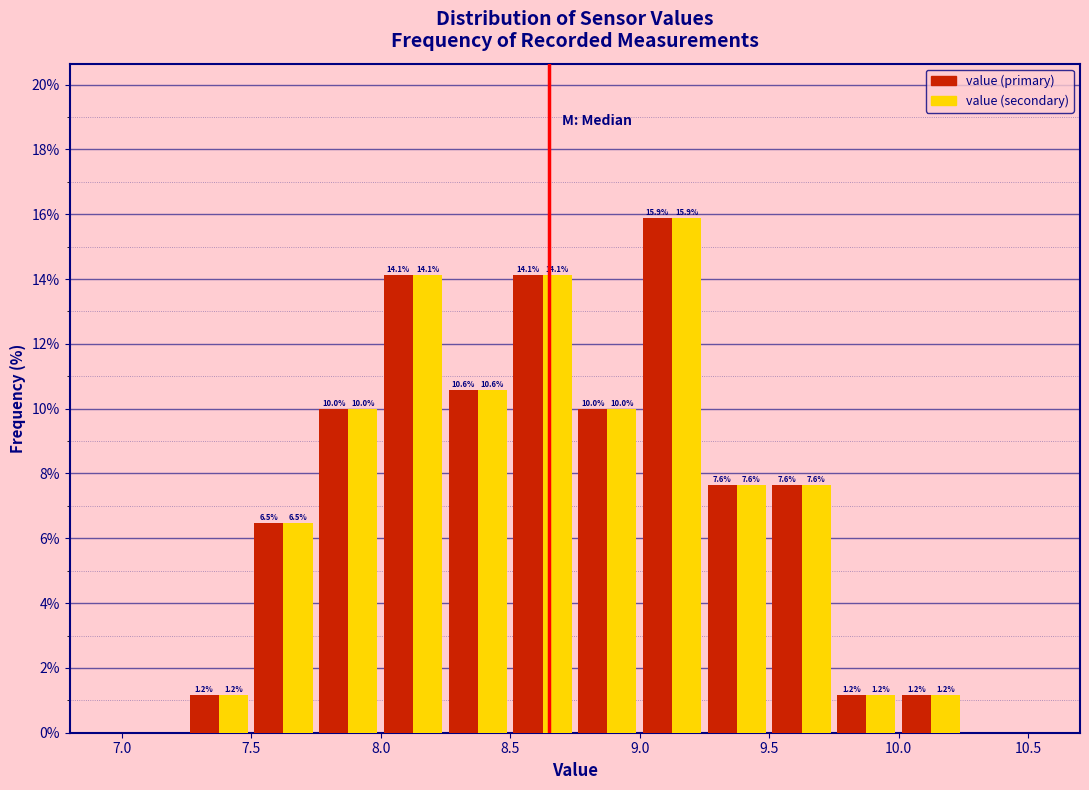

In the value (secondary) series, which range on the x-axis has the tallest bar?

9.00 to 9.25